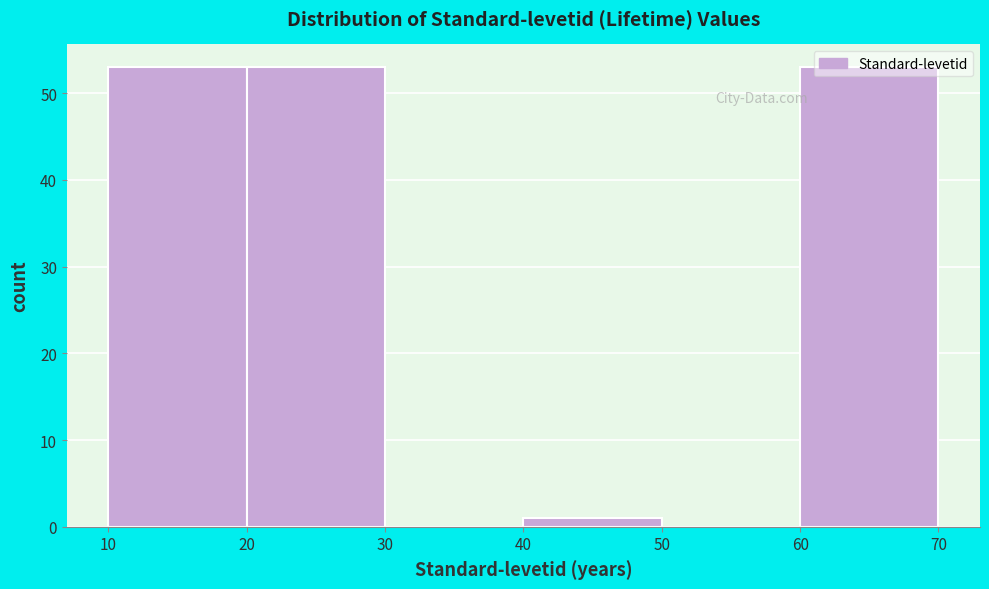

What is the height of the bar covering 20 to 30 on the x-axis? The values are not printed on the chart, so give them approximately, as read against the axis.

53